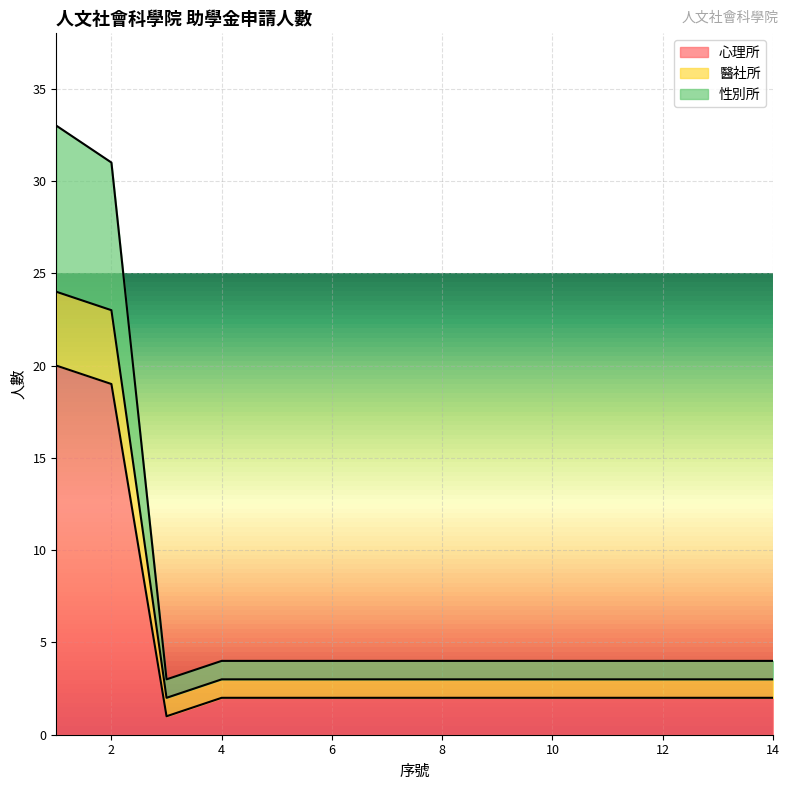

What is the smallest value displayed?

1